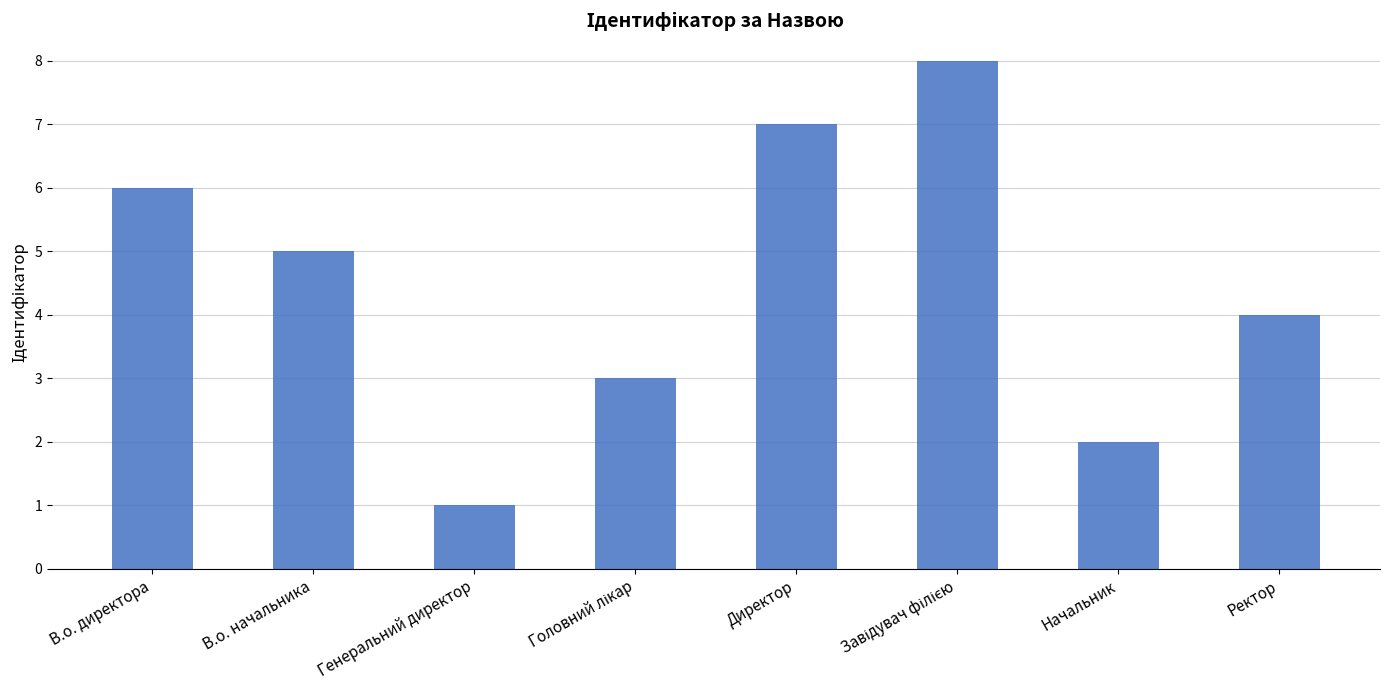

Where does the data first go above 5?

В.о. директора